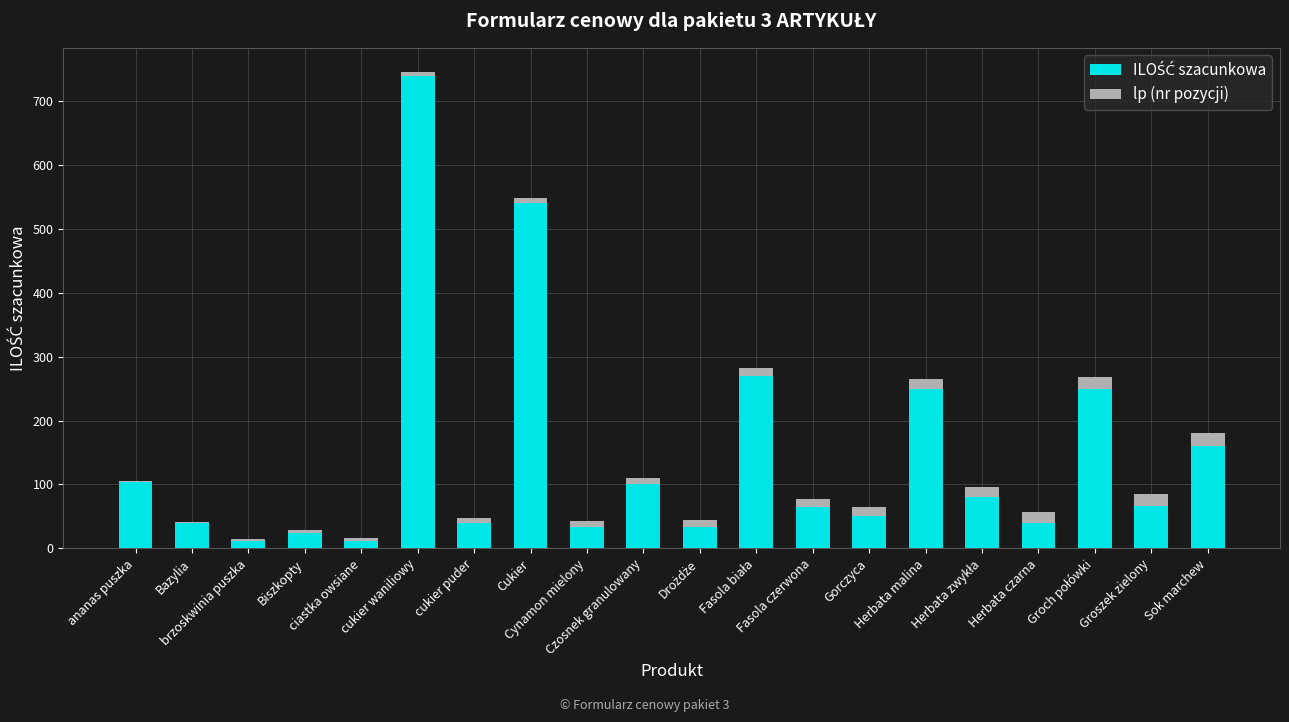

How many categories are shown in the chart?

20